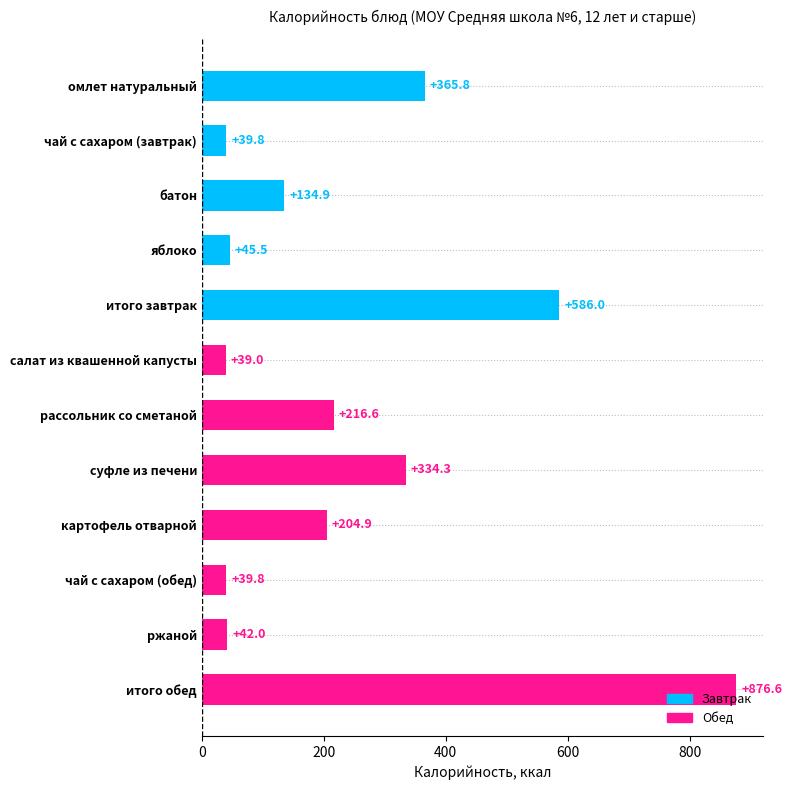

What is the average value?

243.8